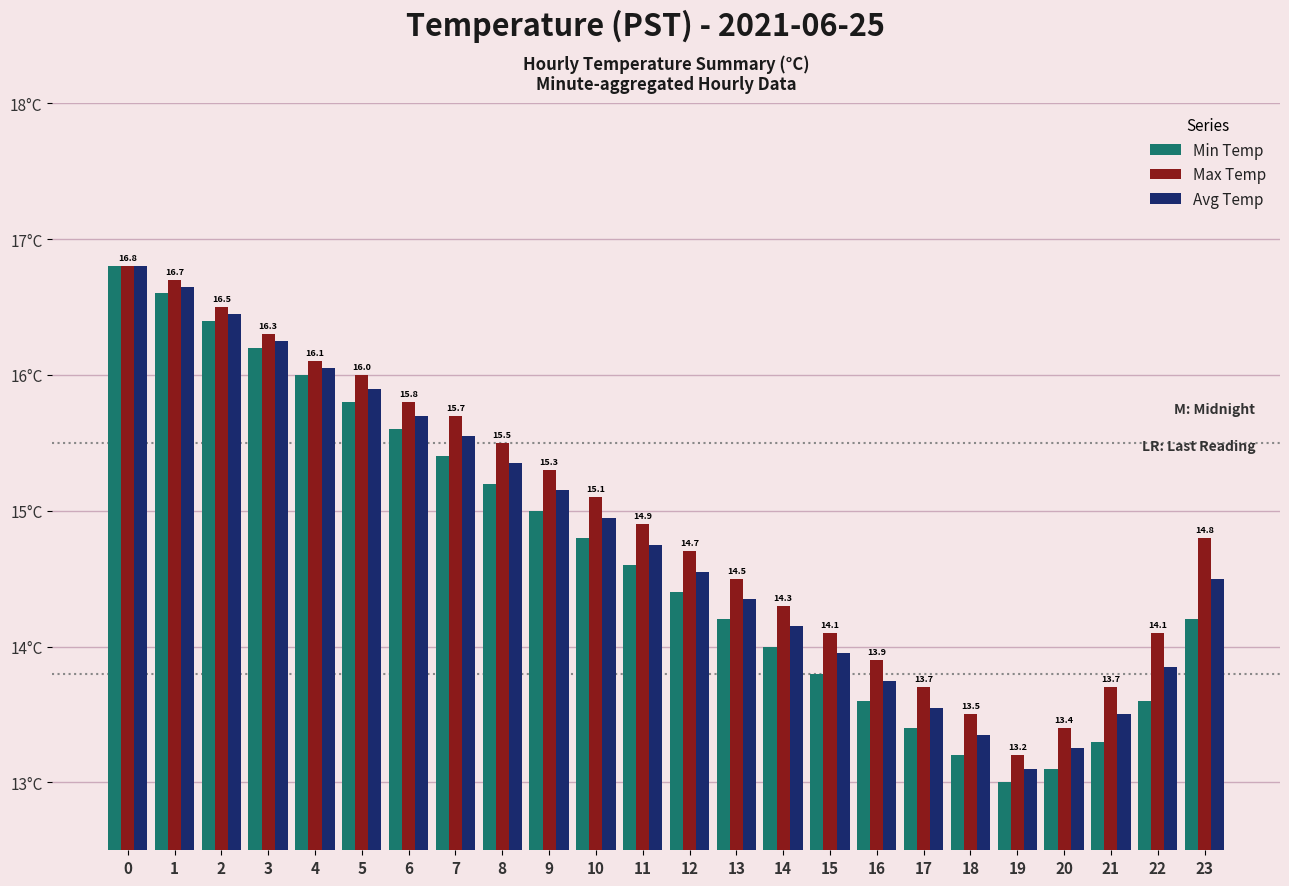

The Min Temp series shows 8.0 at 19. True or false?

False